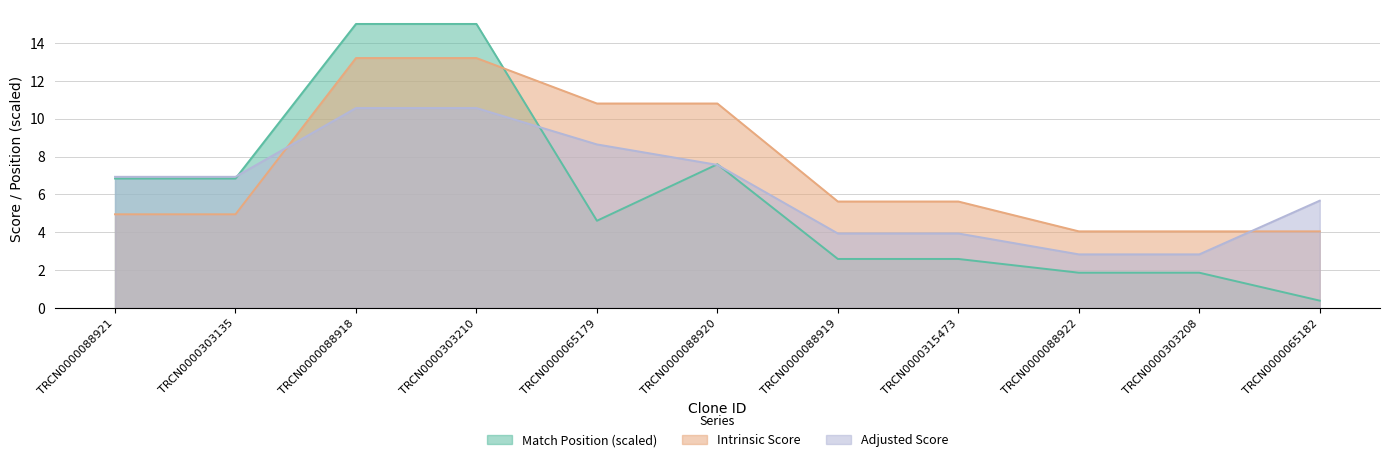

How many intersections are there between Adjusted Score and Intrinsic Score?

2